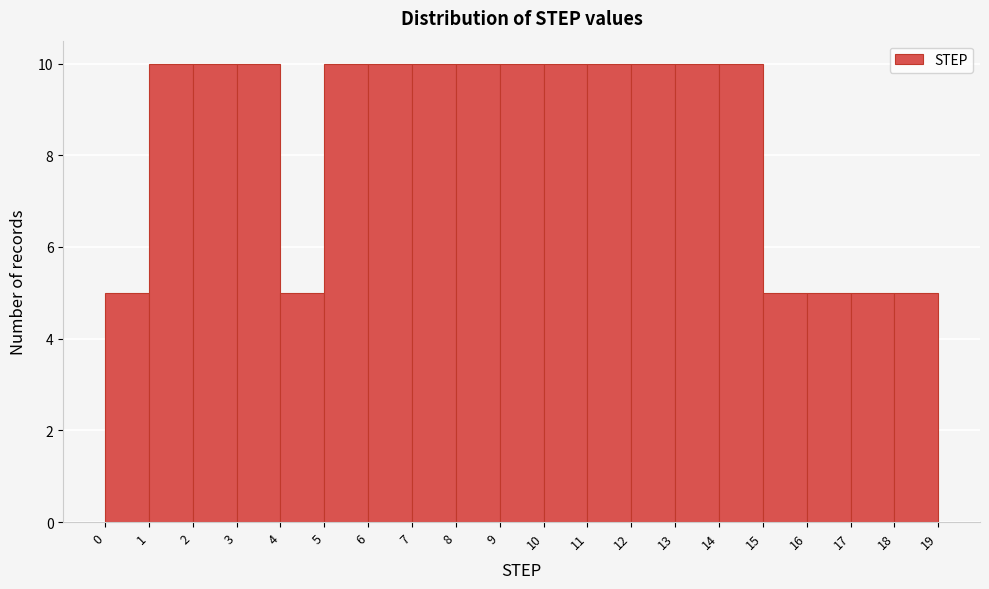

How tall is the bar that spans 14 to 15 on the x-axis? The values are not printed on the chart, so give them approximately, as read against the axis.

10